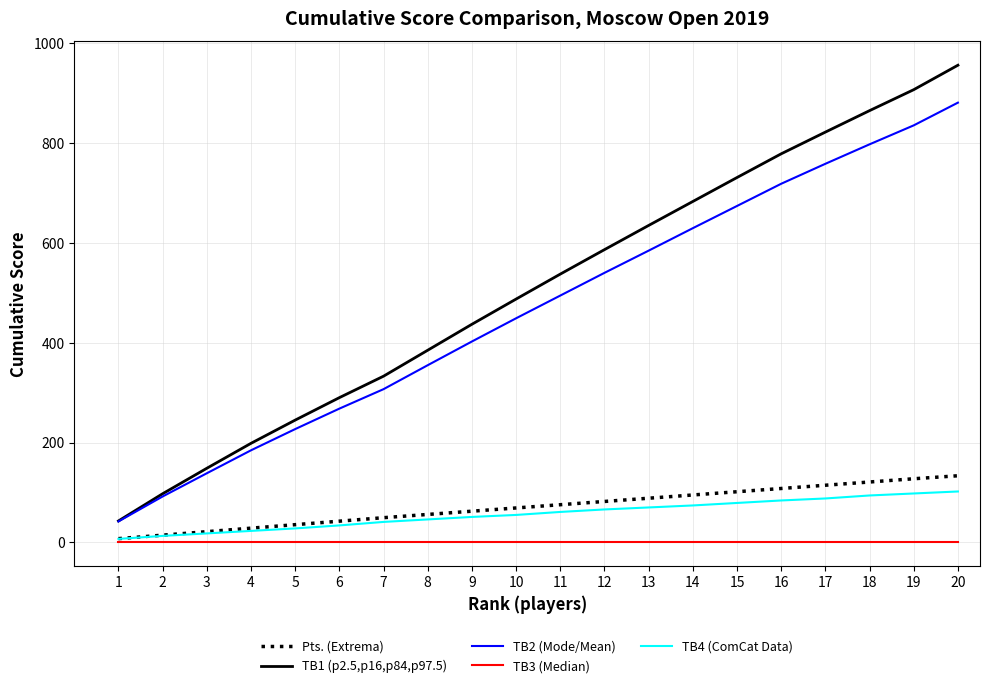

True or false: TB1 (p2.5,p16,p84,p97.5) and Pts. (Extrema) intersect in this chart.

False